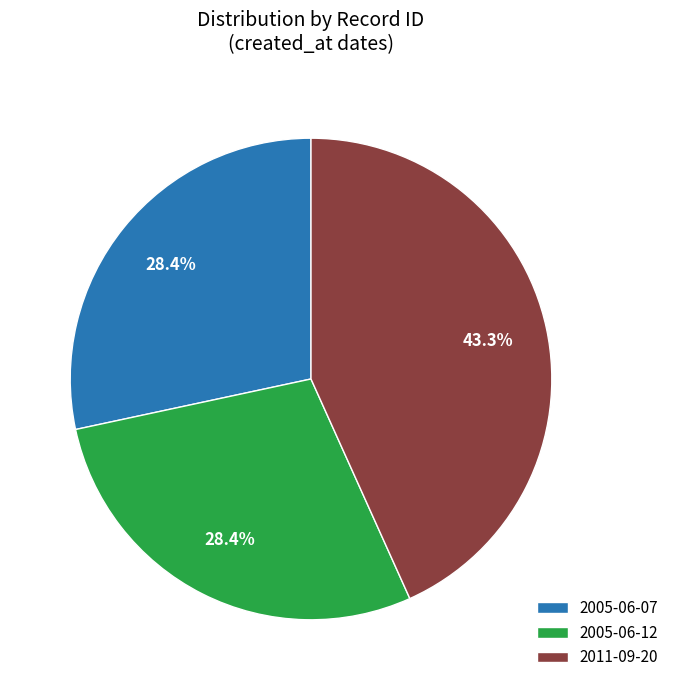

To the nearest percent, what is the difference between the largest and smallest slice percentages?

15%